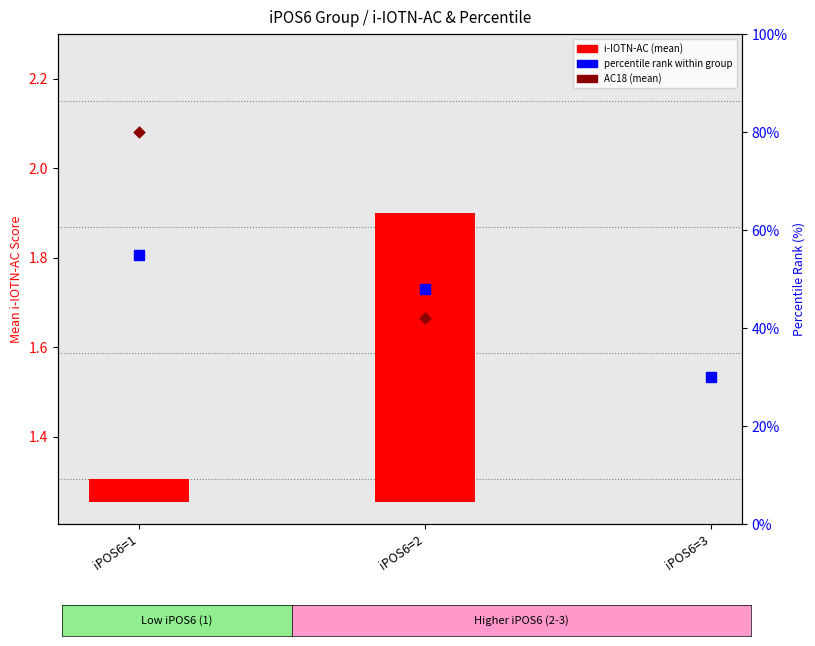

At how many categories does at least one series exceed 5?

3